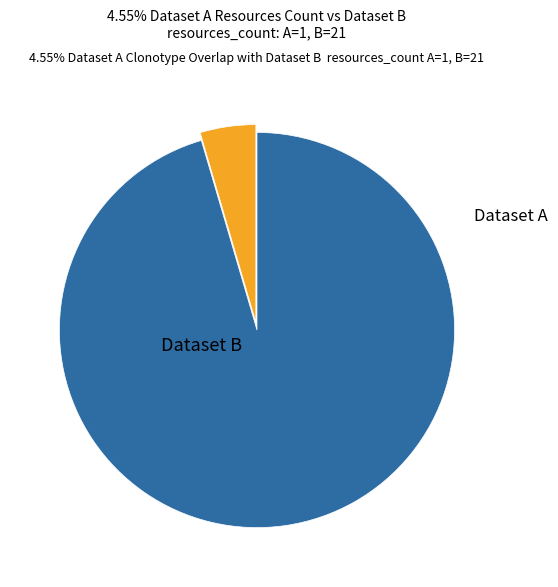

Is there a majority slice in this chart?

Yes